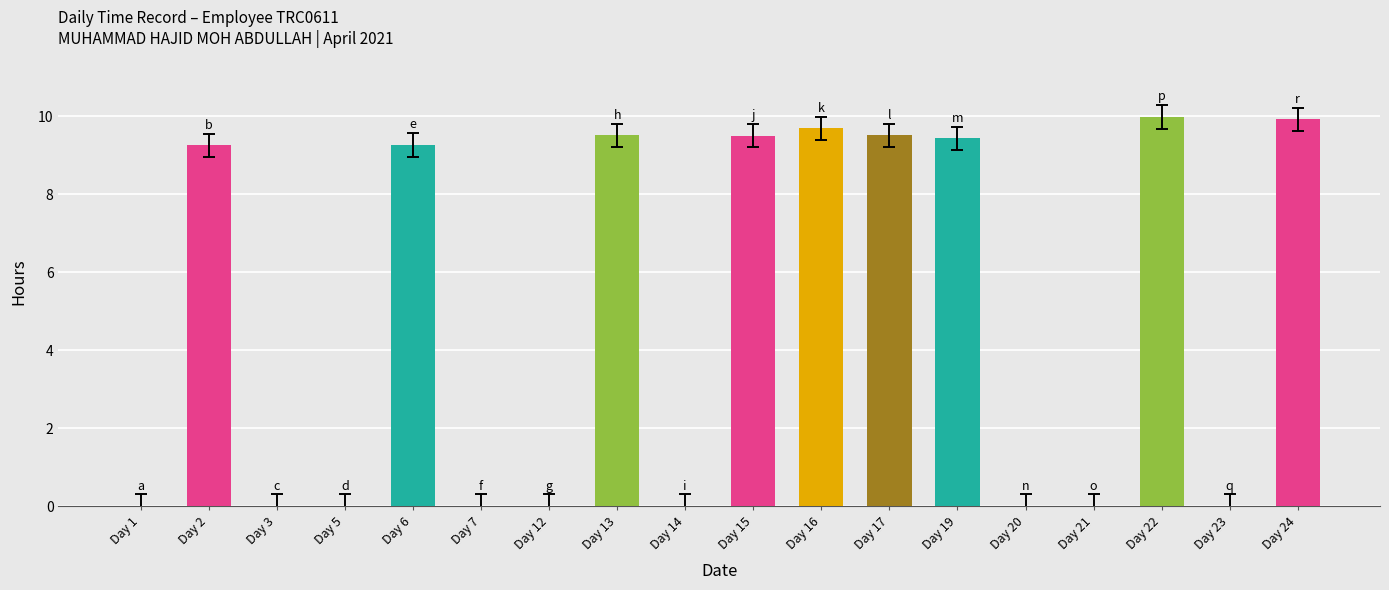

Where does the data first go above 9?

Day 2